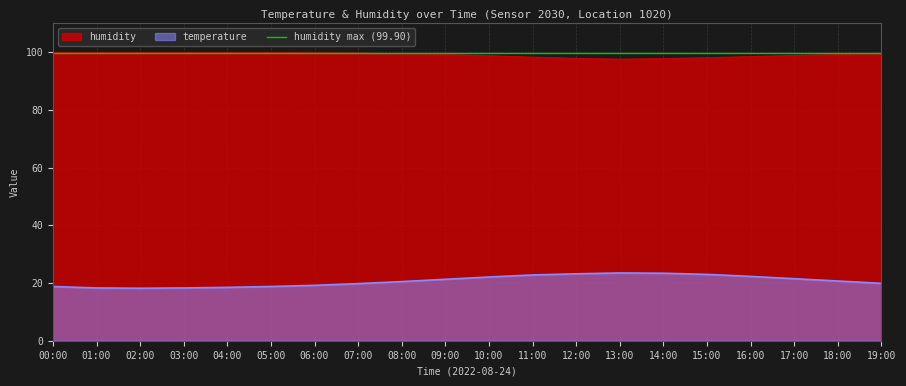

What is the difference between the highest and lowest values at 04:00?

81.4